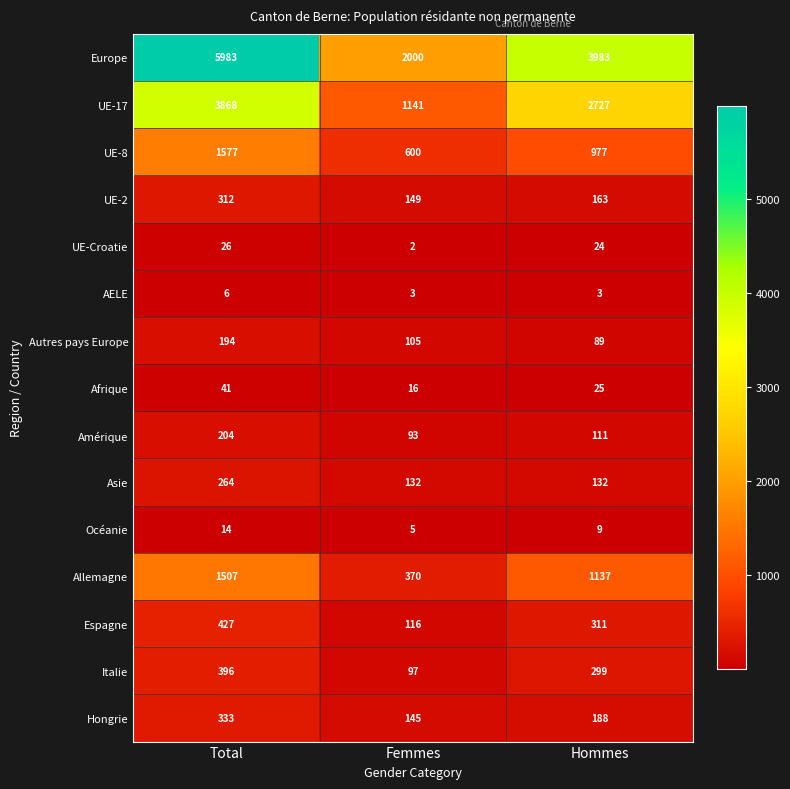

What is the sum of the Amérique values at Femmes and Total?

297